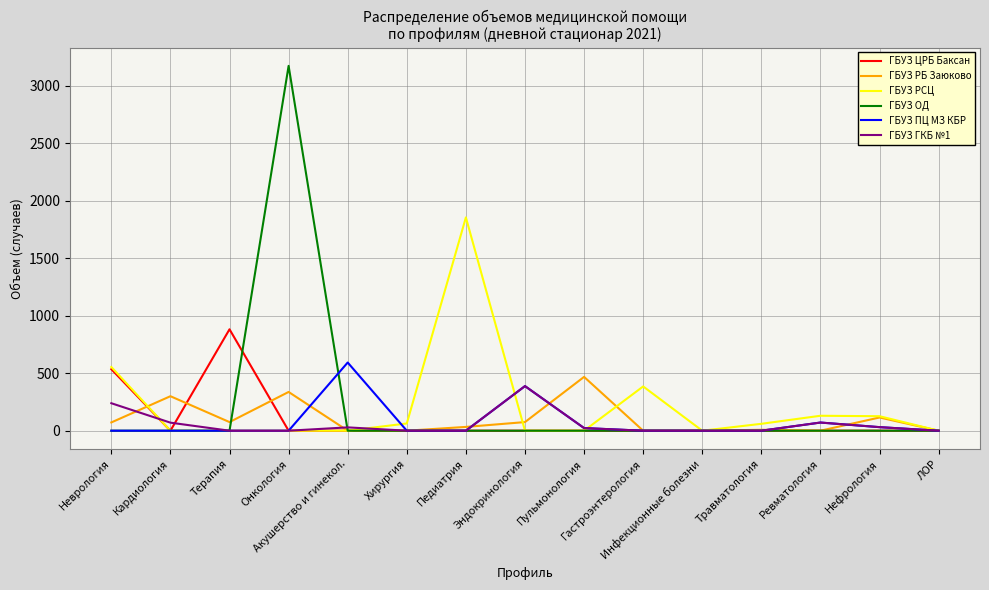

What is the difference between the maximum and second lowest values in the ГБУЗ РБ Заюково series?

468